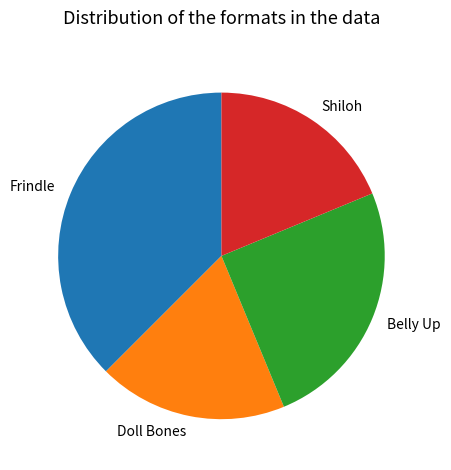

Which category has the biggest portion of the pie?

Frindle